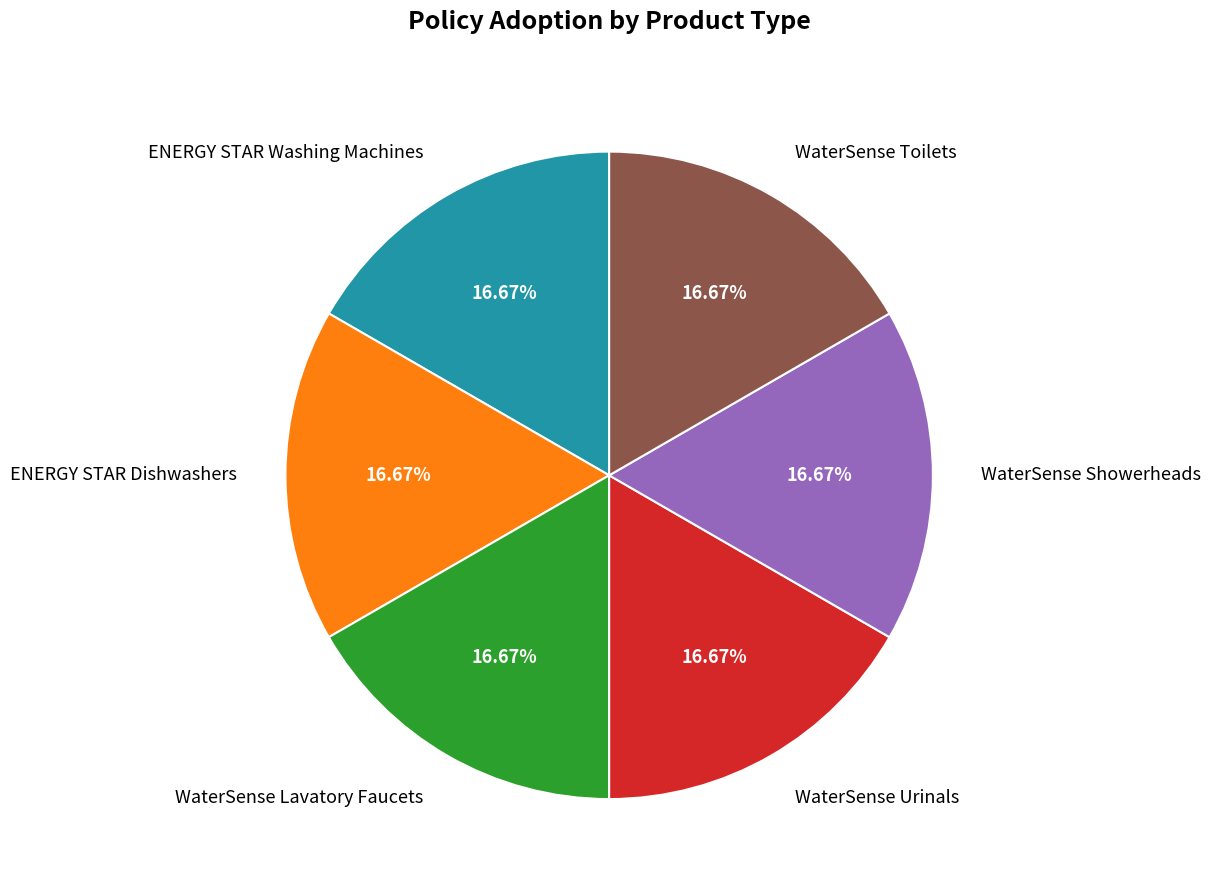

Does WaterSense Urinals represent more than half of the total?

No